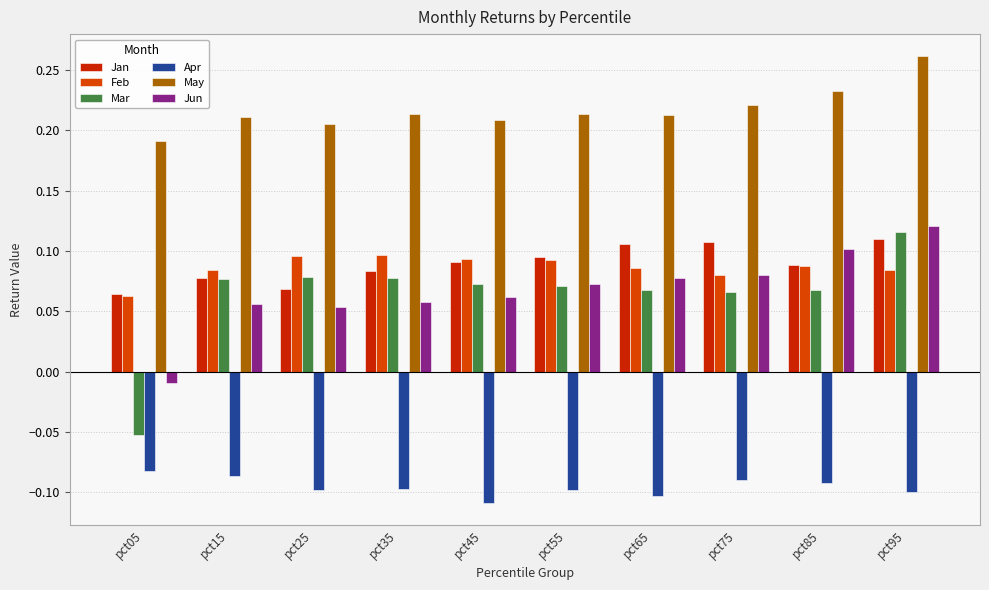

How many data points does each series have?

10